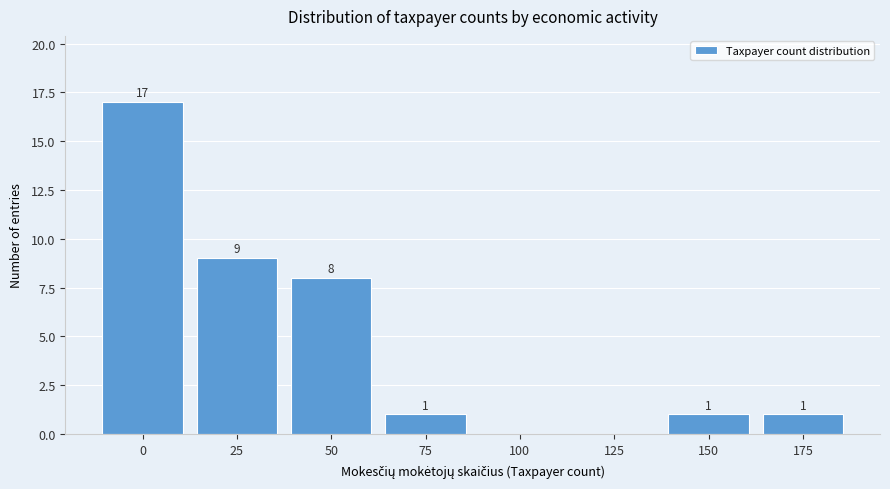

Reading right to left, extract all data points from this chart.

175=1	150=1	125=0	100=0	75=1	50=8	25=9	0=17